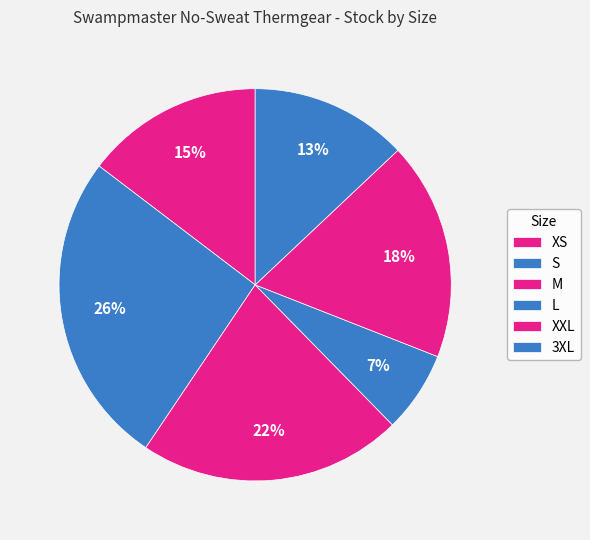

To the nearest percent, what is the difference between the largest and smallest slice percentages?

19%